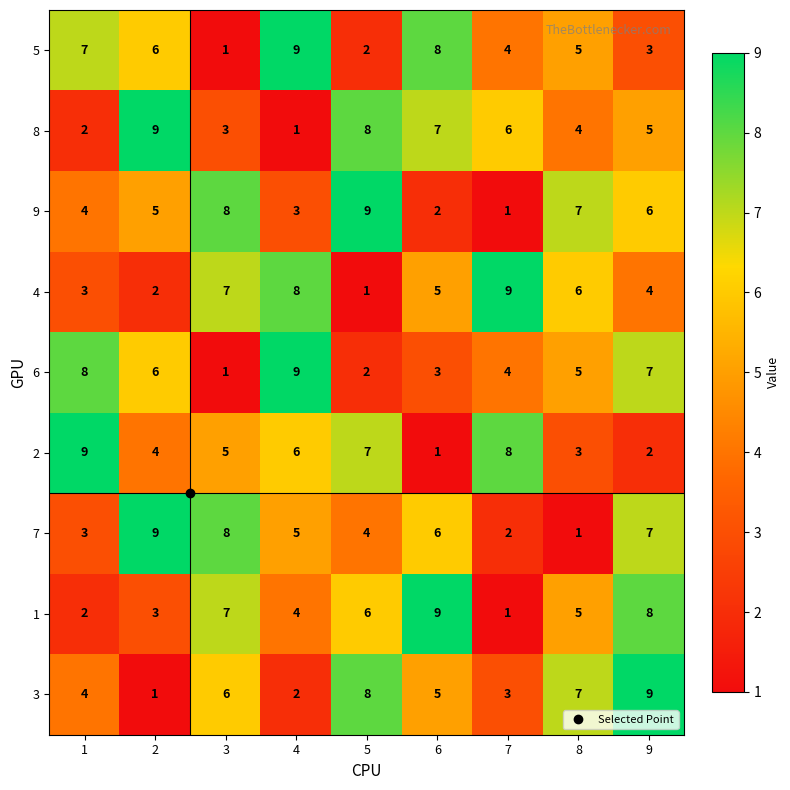

Which series changed the most between 1 and 7?

4